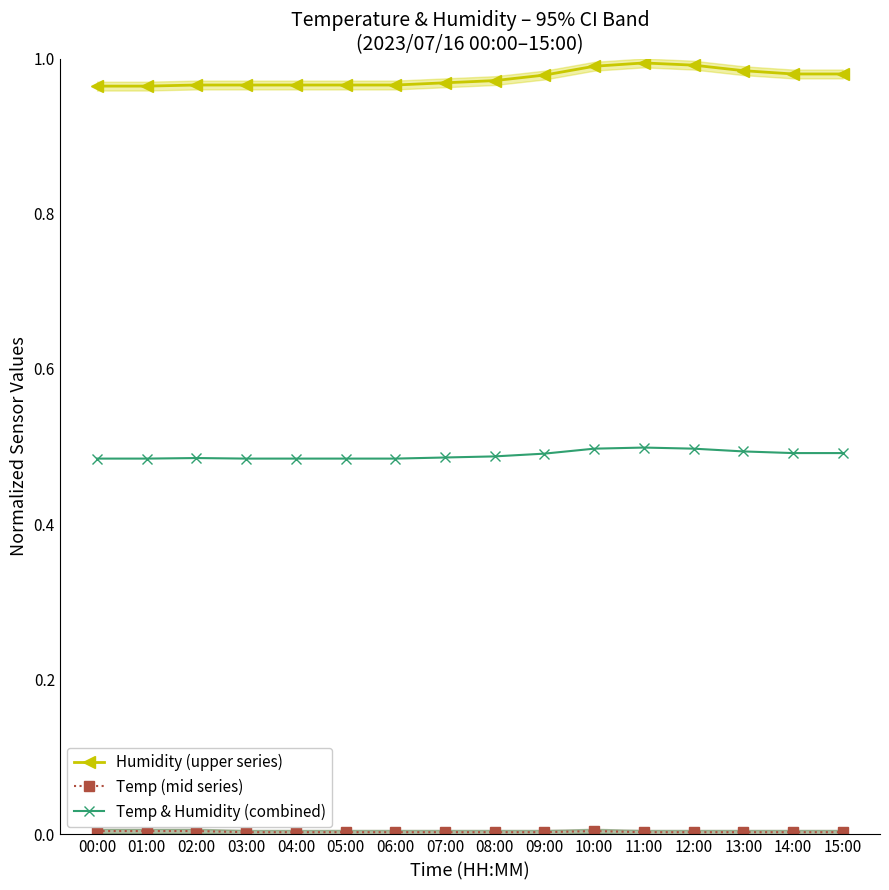

Rank the series at 01:00 from lowest to highest value.

Temp (mid series), Temp & Humidity (combined), Humidity (upper series)